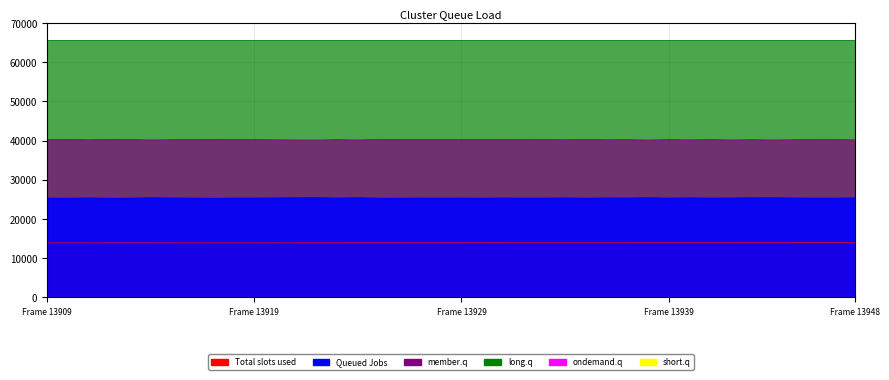

True or false: member.q has a value of 57936 at 13934.

False